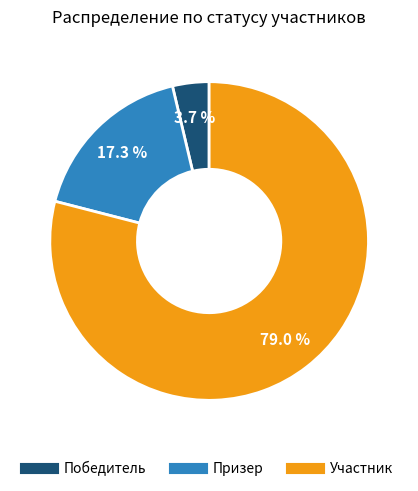

What is the largest slice in the pie chart?

Участник